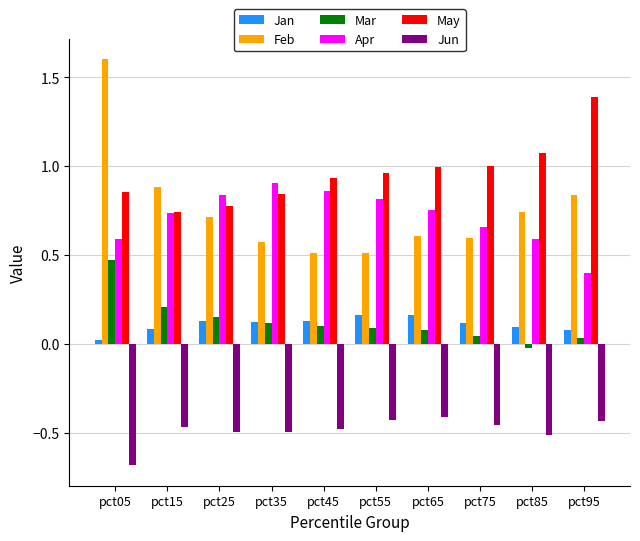

Which series has the largest range (max minus min)?

Feb